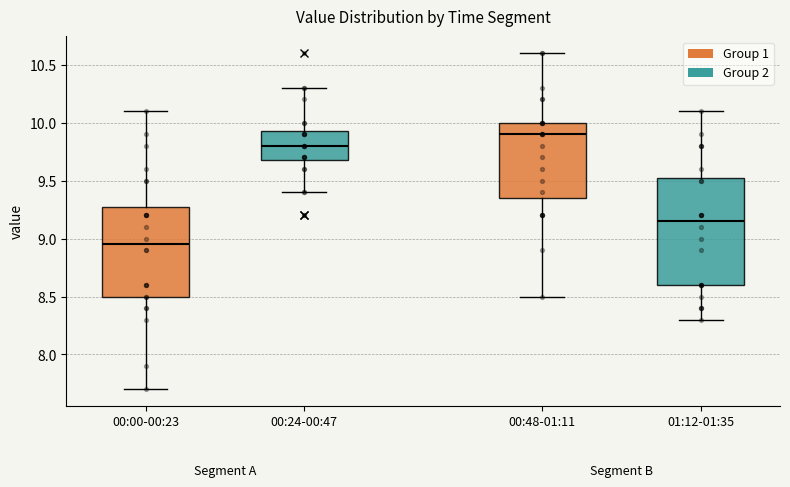

Which box has the lowest median line?

00:00-00:23